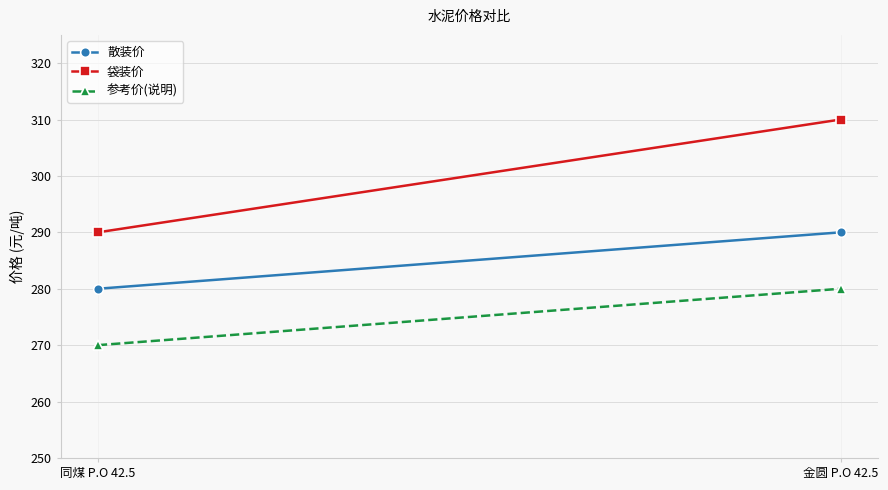

Reading right to left, transcribe all the data shown in this chart.

散装价: 290	280
袋装价: 310	290
参考价(说明): 280	270